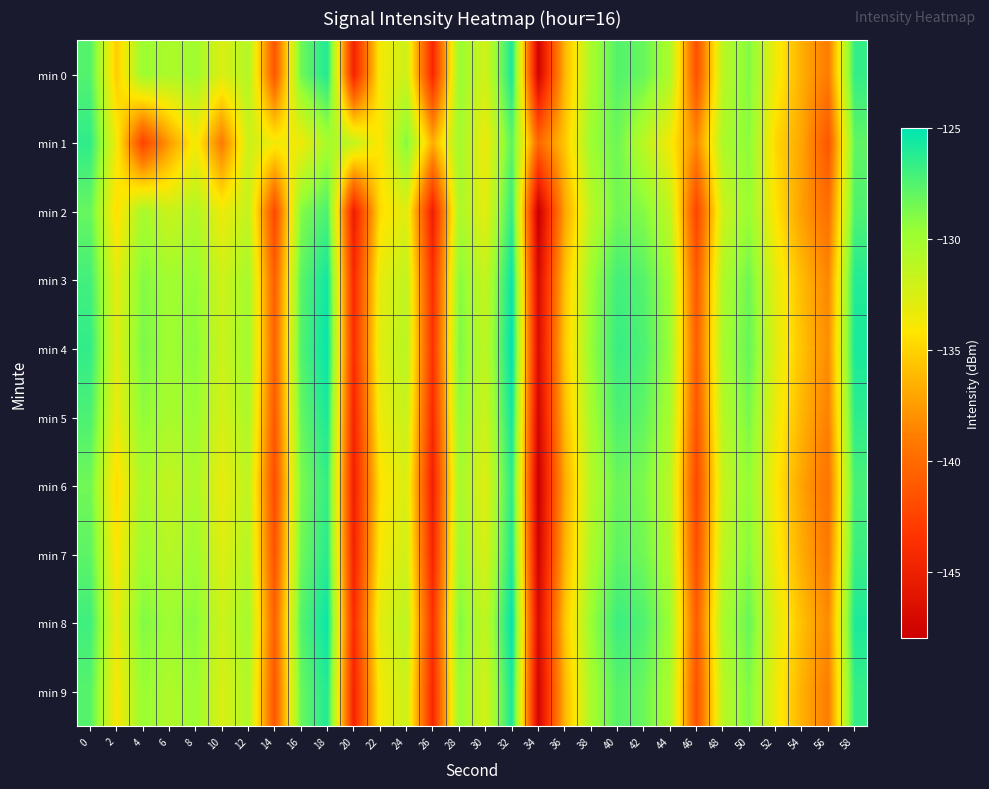

Which series has the largest range (max minus min)?

min 4